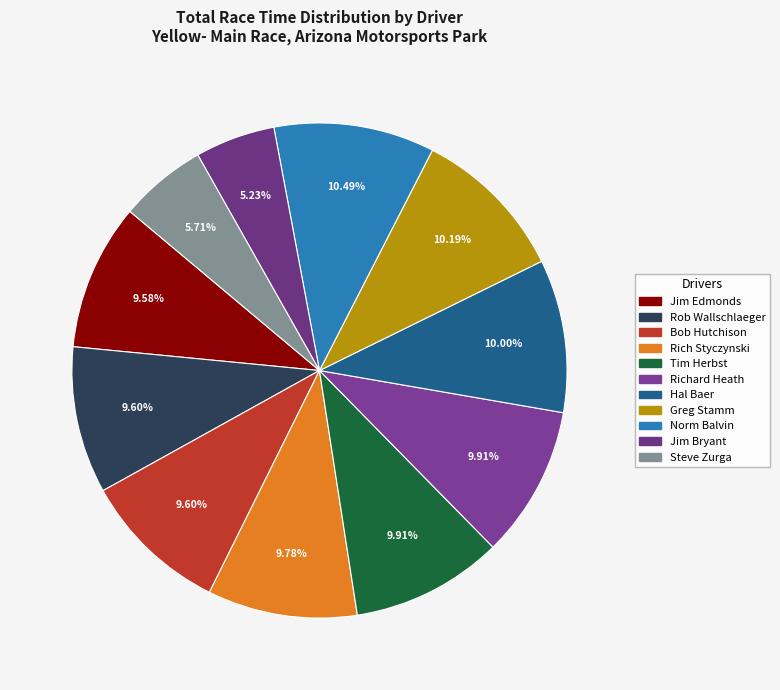

How many segments does this pie chart have?

11